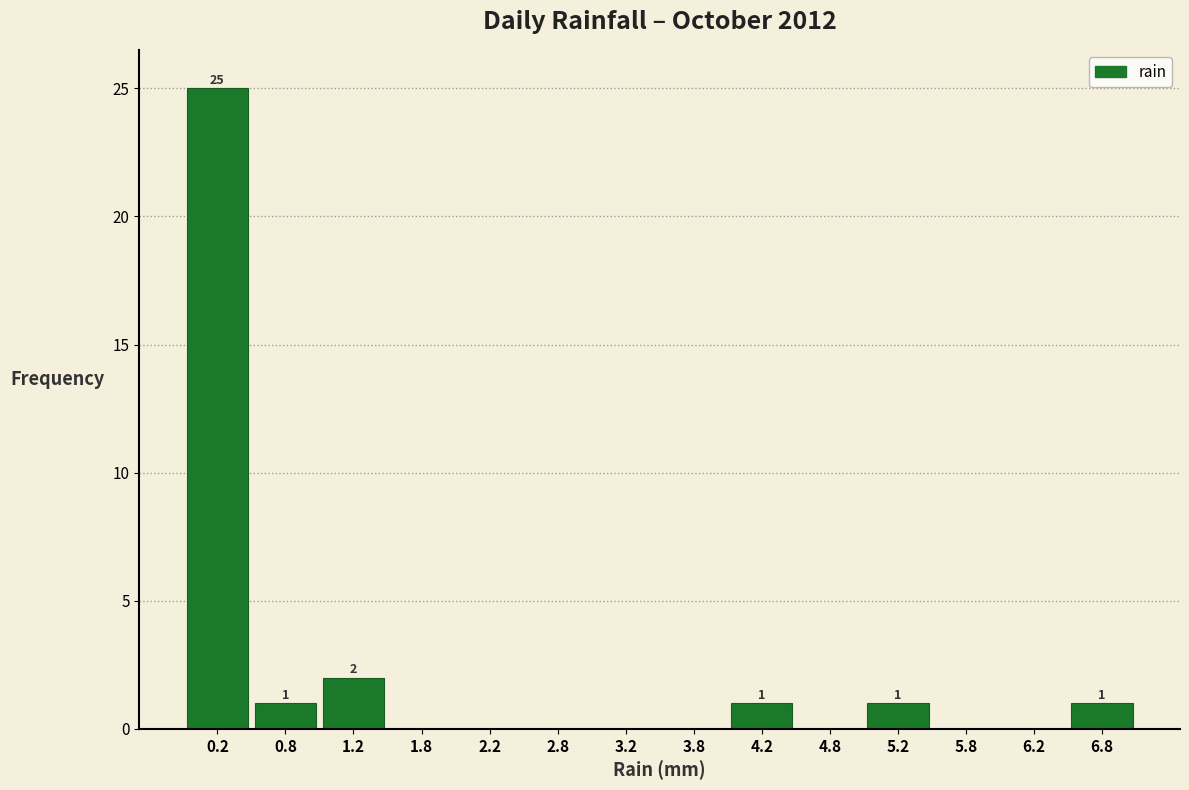

Over which range of the x-axis is the bar tallest?

0.0 to 0.5